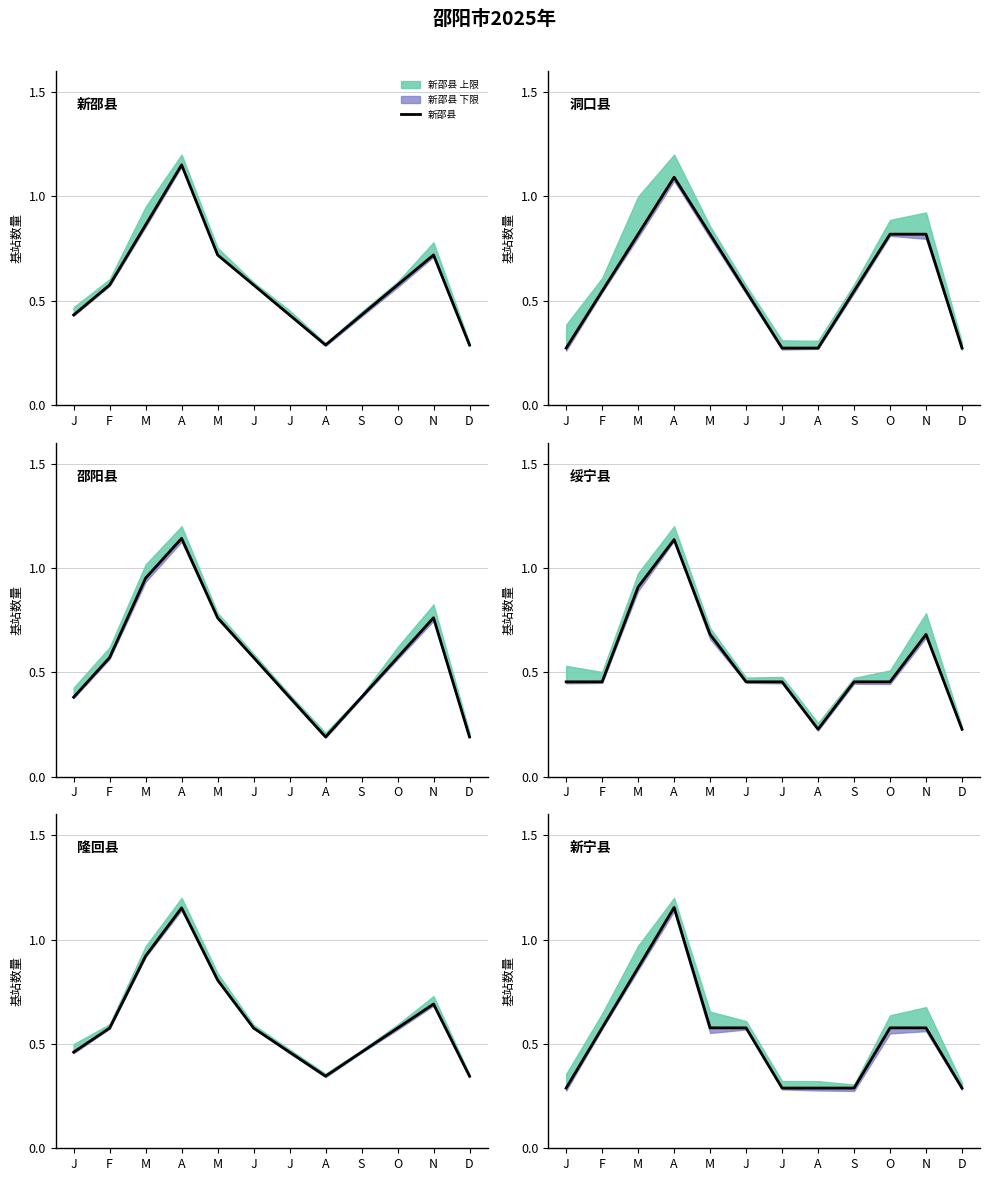

What is the total value across all series at F?

3.3